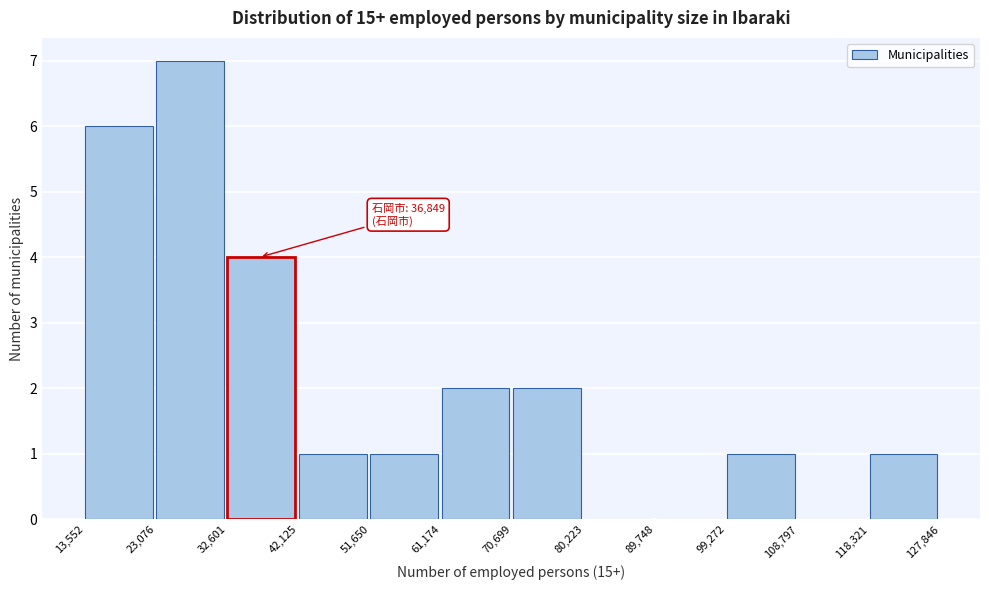

Over which range of the x-axis is the bar tallest?

23,076 to 32,601